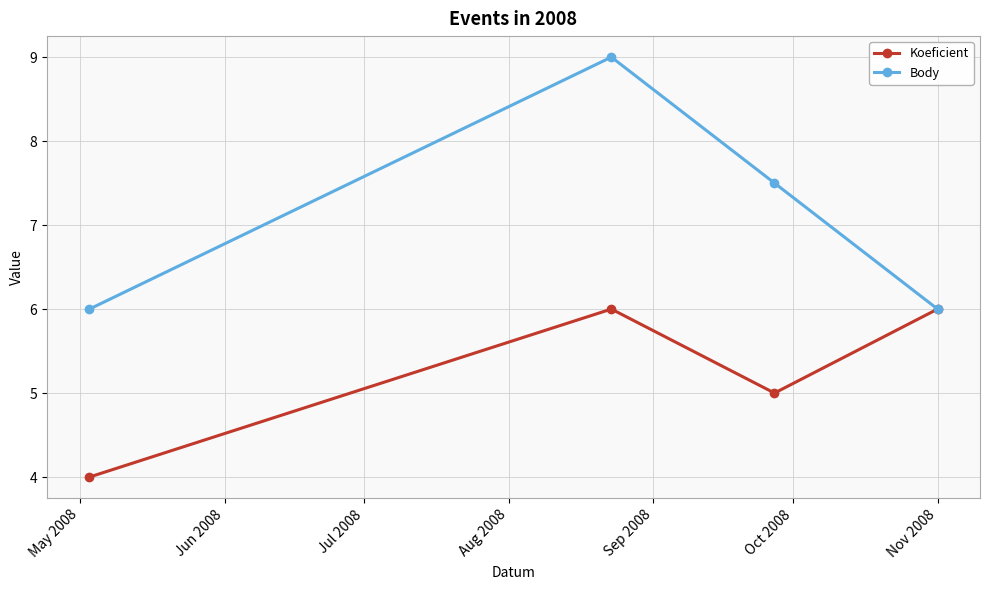

What is the maximum value for Koeficient?

6.0